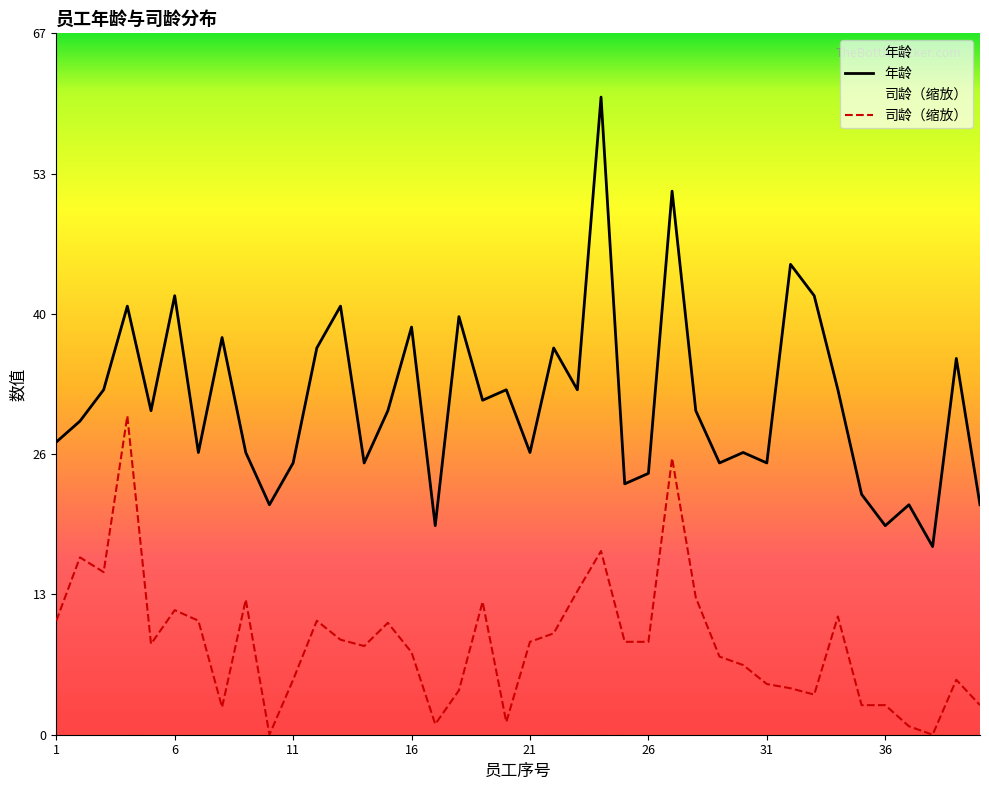

Rank the series by their average value, from lowest to highest.

司龄（缩放）, 年龄